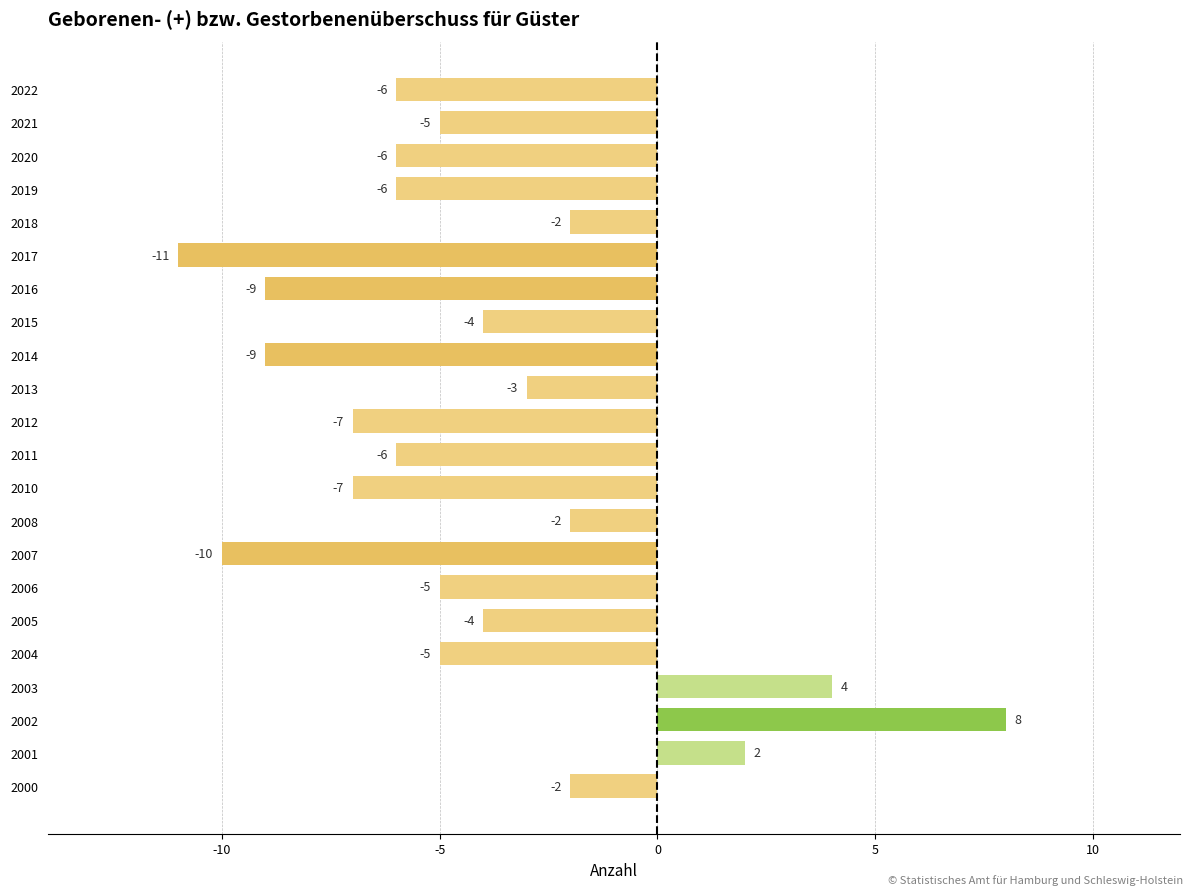

Reading top to bottom, what are all the values shown in this chart?

2022=-6	2021=-5	2020=-6	2019=-6	2018=-2	2017=-11	2016=-9	2015=-4	2014=-9	2013=-3	2012=-7	2011=-6	2010=-7	2008=-2	2007=-10	2006=-5	2005=-4	2004=-5	2003=4	2002=8	2001=2	2000=-2